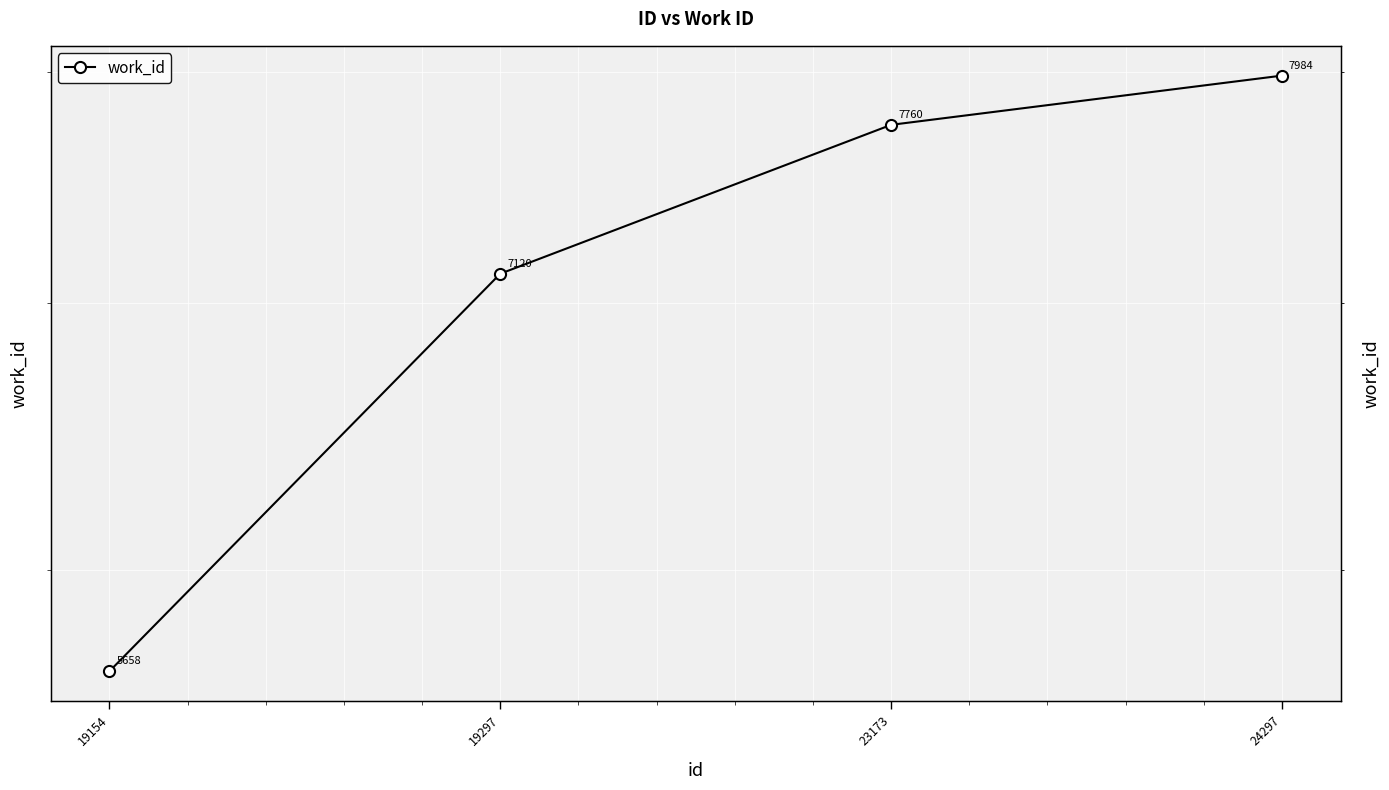

Approximately how many times larger is the value at 24297 compared to 23173?

1.0